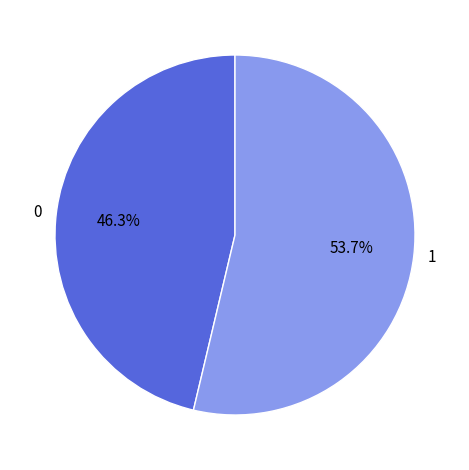

Do 0 and 1 together represent more than half of the pie?

Yes